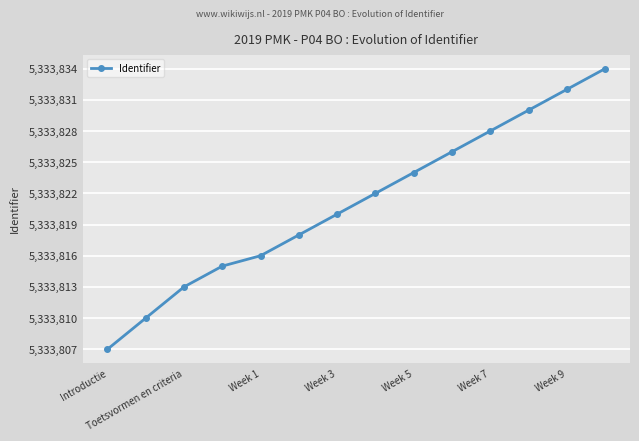

True or false: there are more than 1 points higher than both neighbors.

False